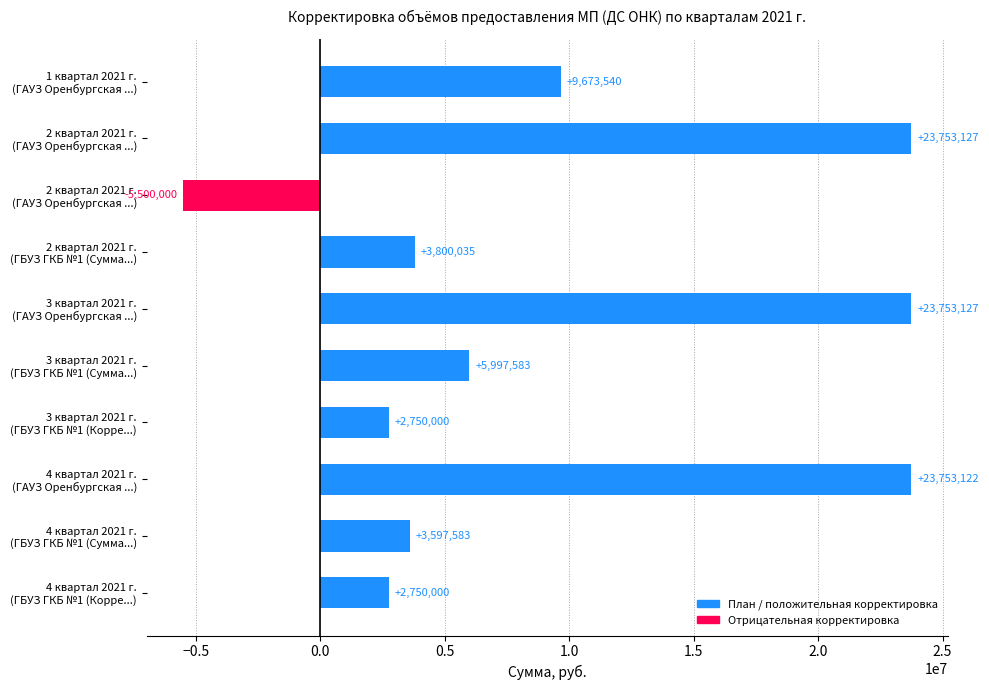

How many bars are there in total?

10